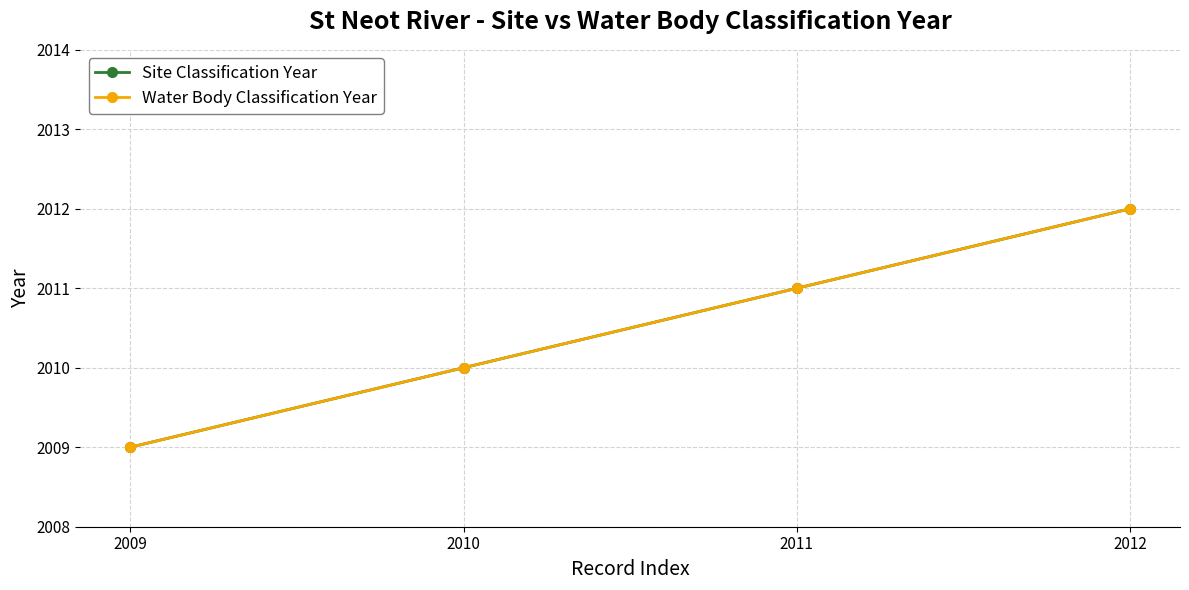

Is this an area chart (filled region under the line)?

No